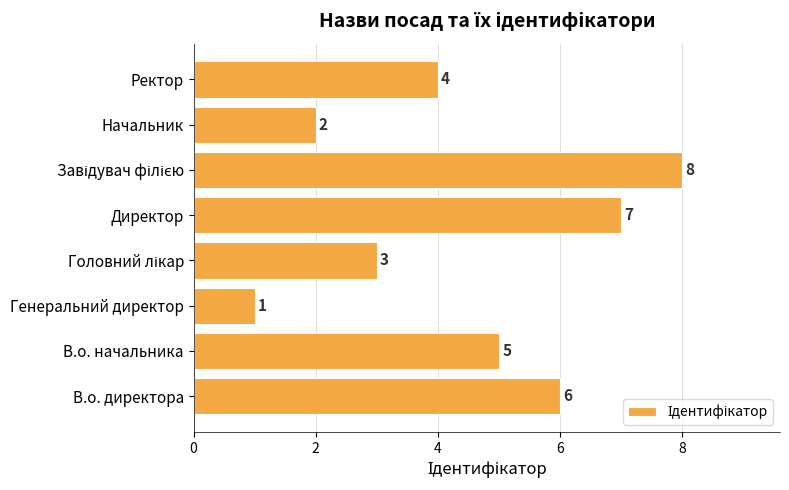

The value at Директор is 7. True or false?

True